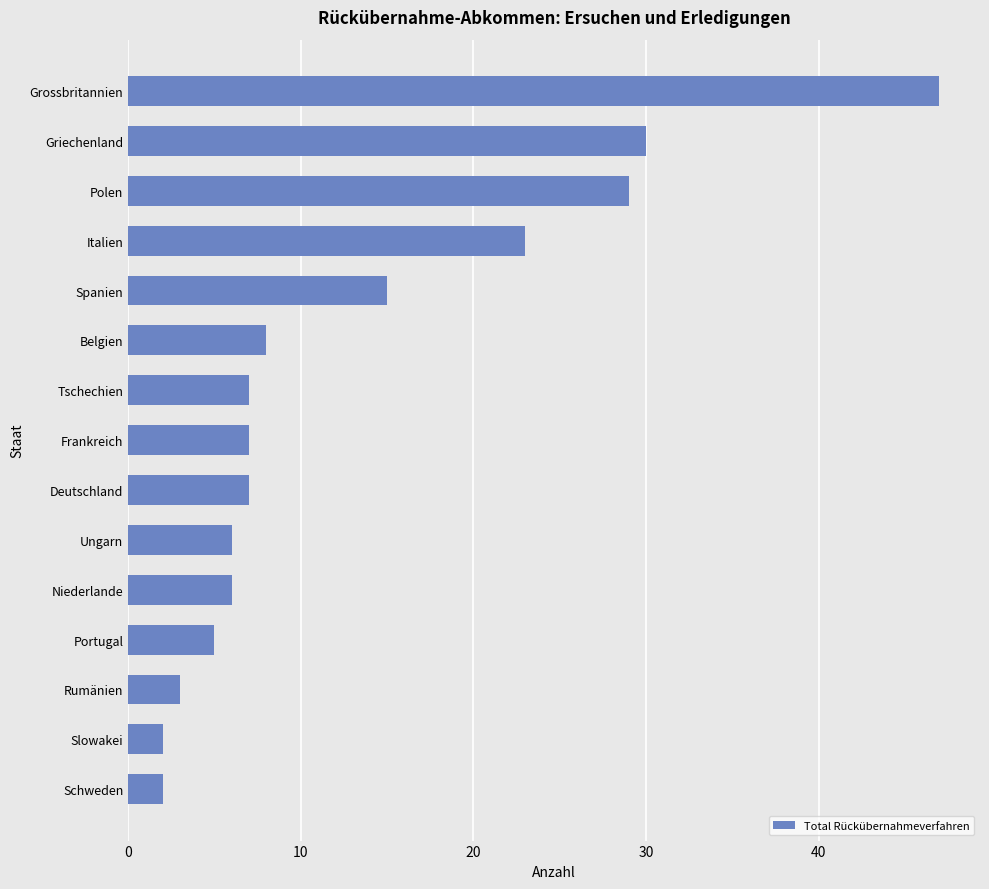

What is the sum of the values at Grossbritannien and Spanien?

62